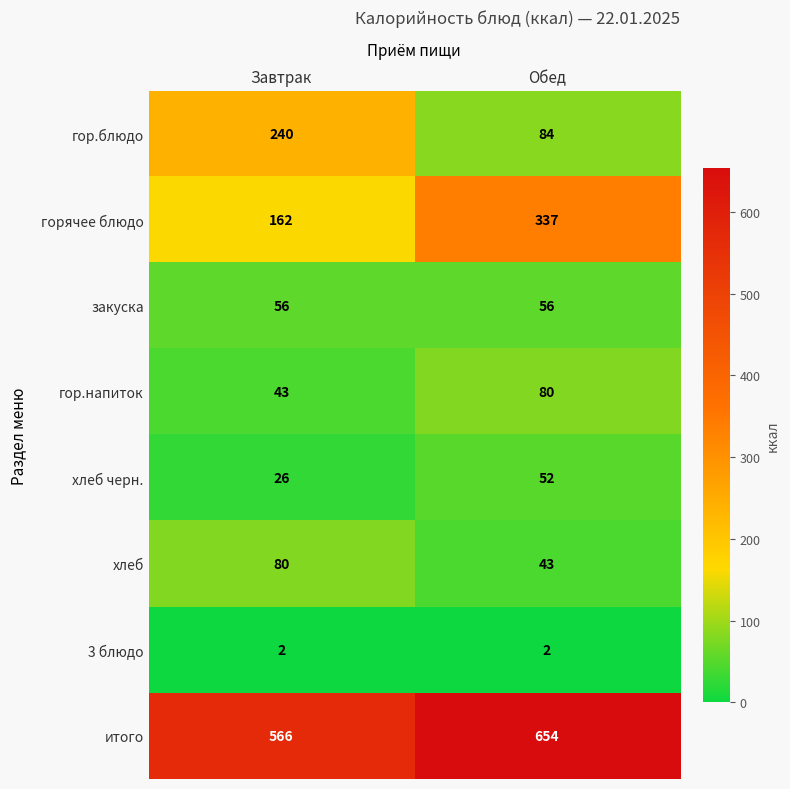

The гор.напиток series shows 43 at Завтрак. True or false?

True